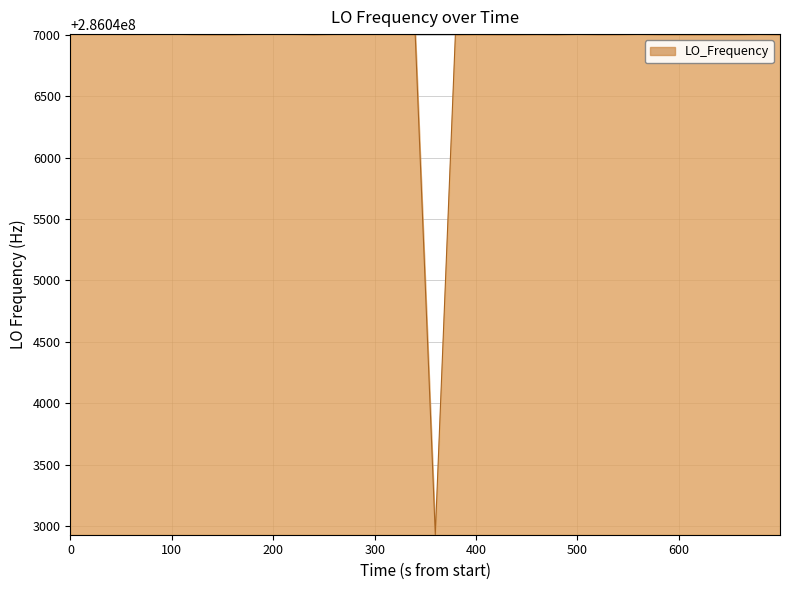

What is the difference between the maximum and minimum values?

4073.6